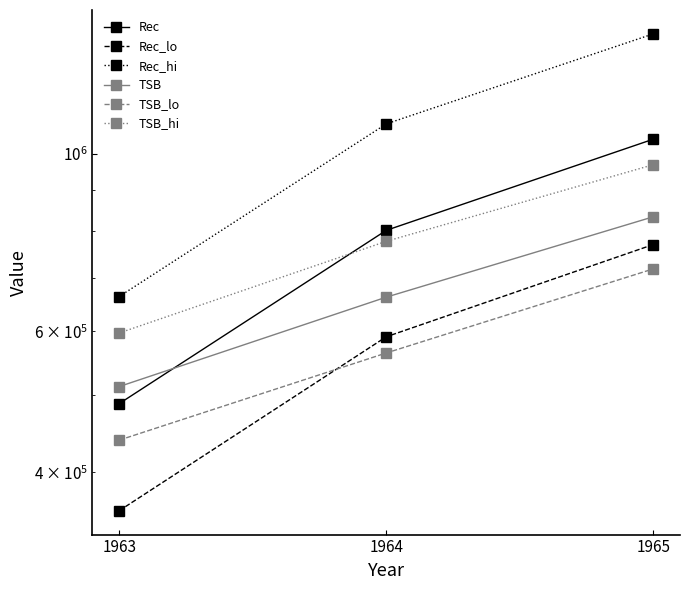

Reading right to left, what are all the values shown in this chart?

Rec: 1965=1042362.2	1964=802109.2	1963=487477.8
Rec_lo: 1965=770072.5	1964=590709.7	1963=358326.5
Rec_hi: 1965=1410930.5	1964=1089162.9	1963=663178.9
TSB: 1965=834009.4	1964=661986.2	1963=511959.1
TSB_lo: 1965=718023.8	1964=563846.9	1963=438909.3
TSB_hi: 1965=968730.8	1964=777207.0	1963=597166.9